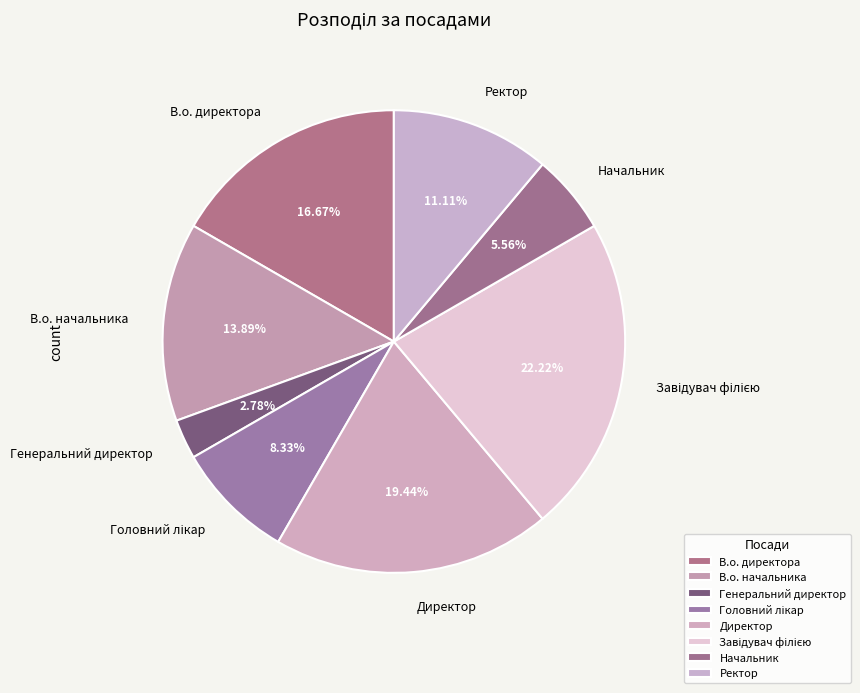

To the nearest percent, what is the average slice percentage?

12%